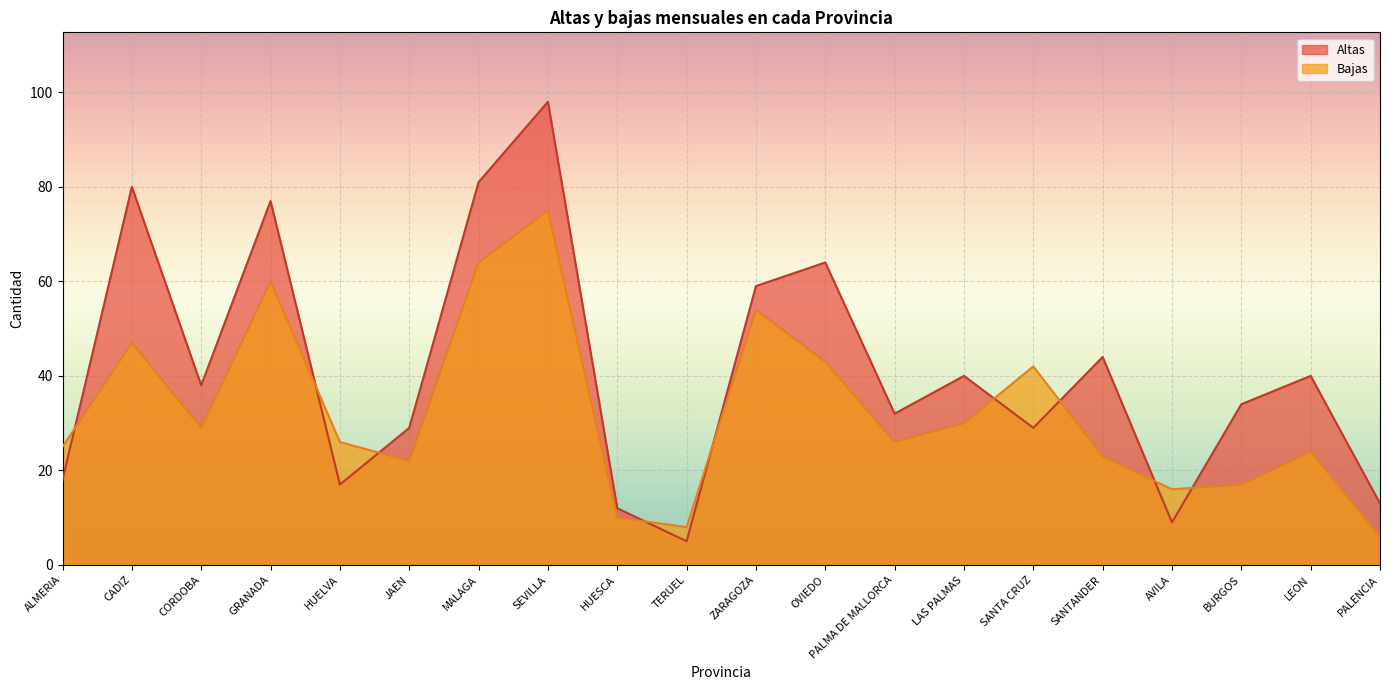

How many lines are shown in the chart?

2